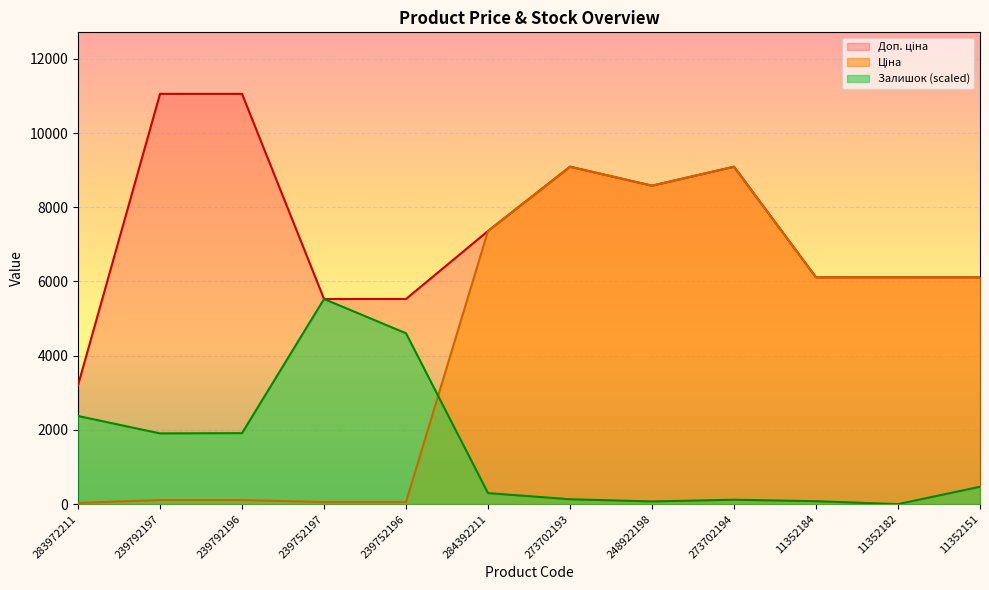

Where is the first local minimum for Залишок?

239792197